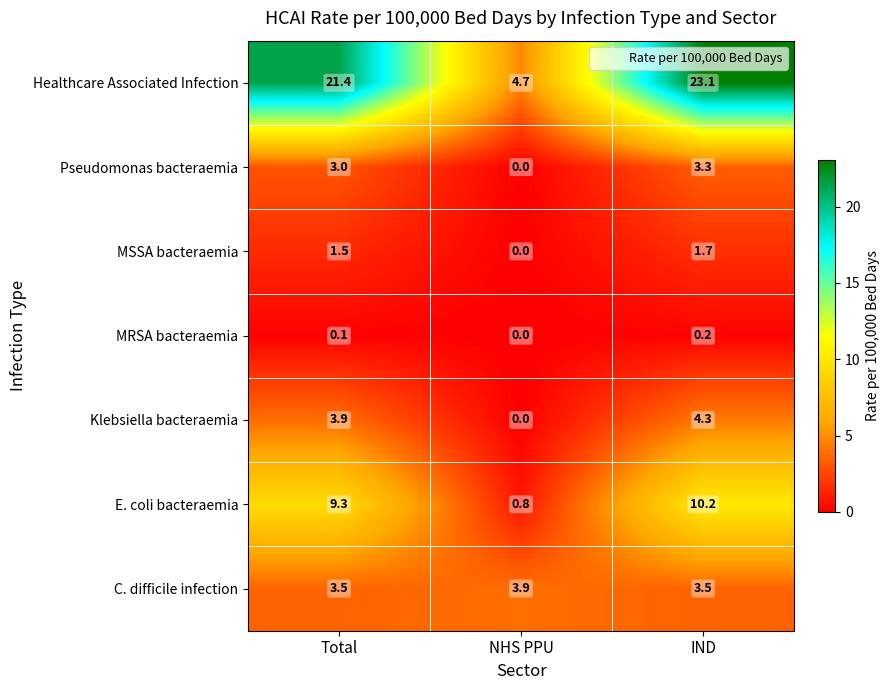

Which category has the lowest value across all series?

NHS PPU